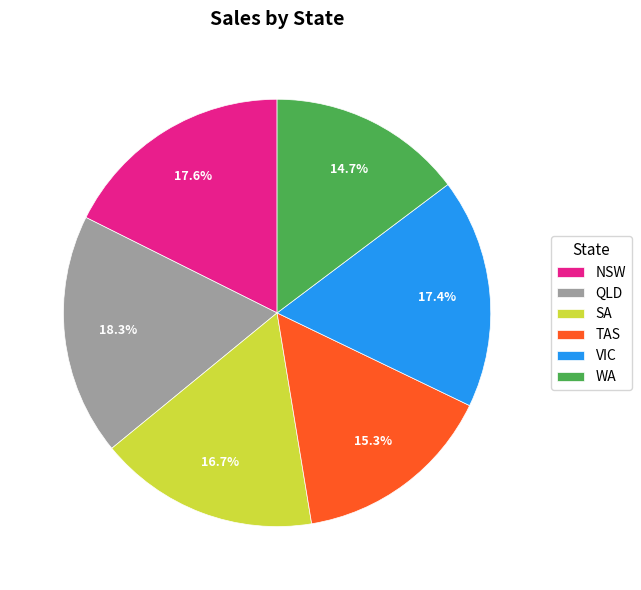

Combined, do NSW and WA account for over 50%?

No